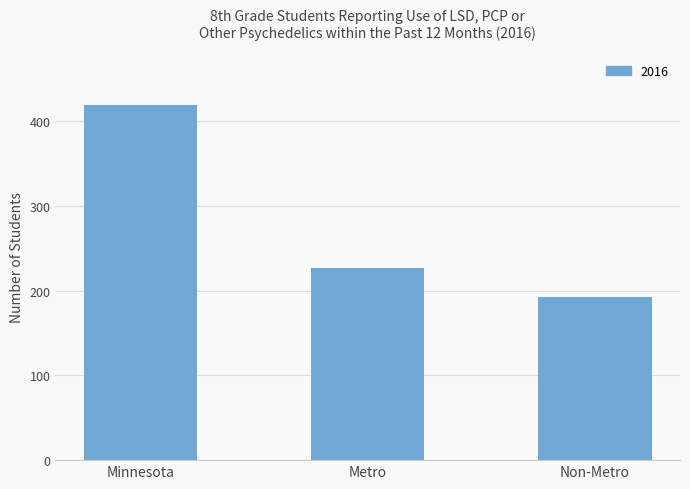

Rank the categories by value from lowest to highest.

Non-Metro, Metro, Minnesota